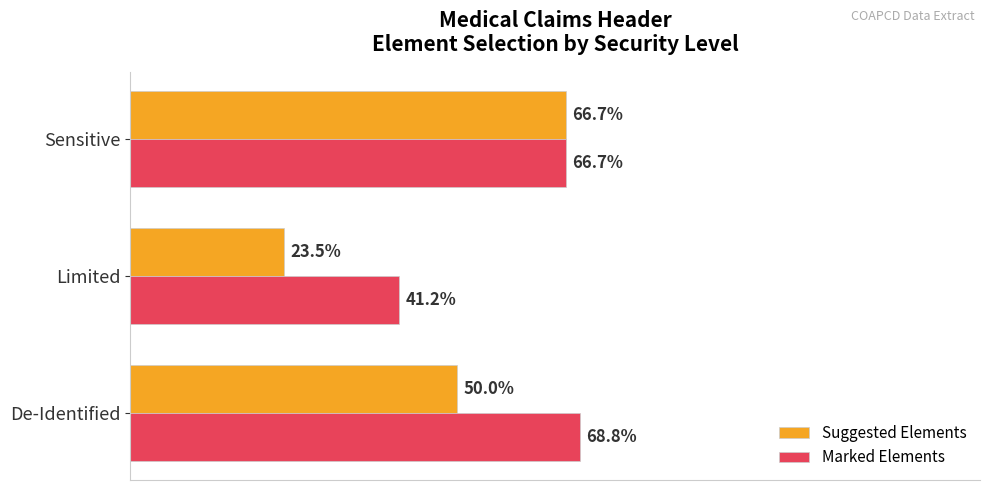

Rank the series at Limited from highest to lowest value.

Marked Elements, Suggested Elements